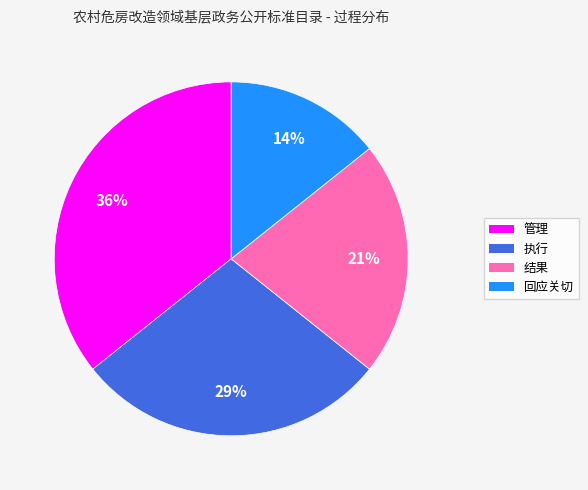

Which slice is the smallest?

回应关切